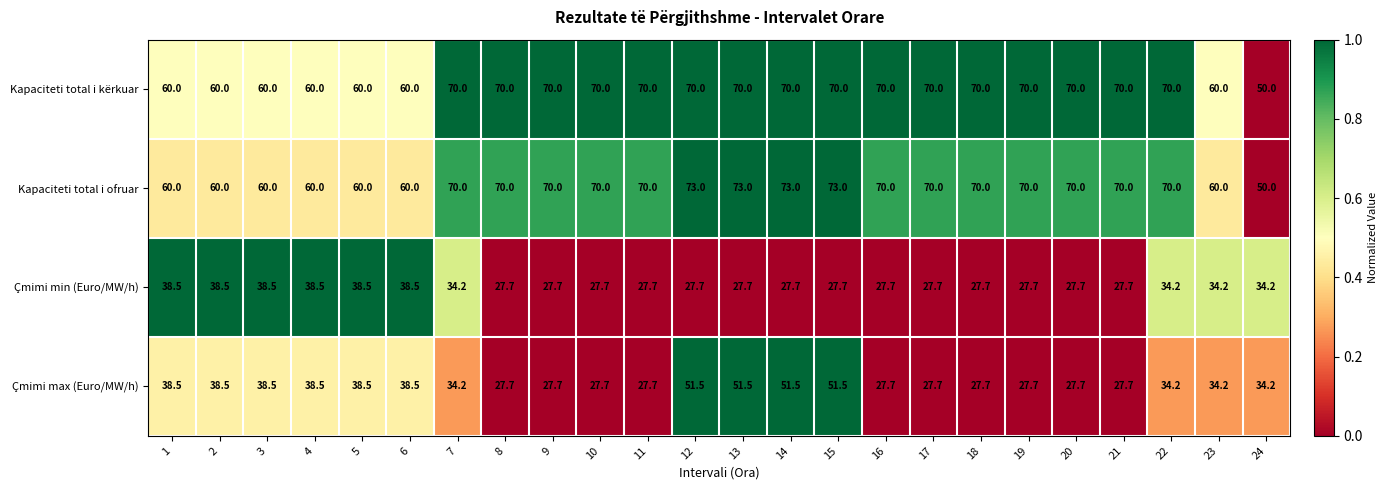

The value of Çmimi min (Euro/MW/h) at 2 is 38.5. True or false?

True